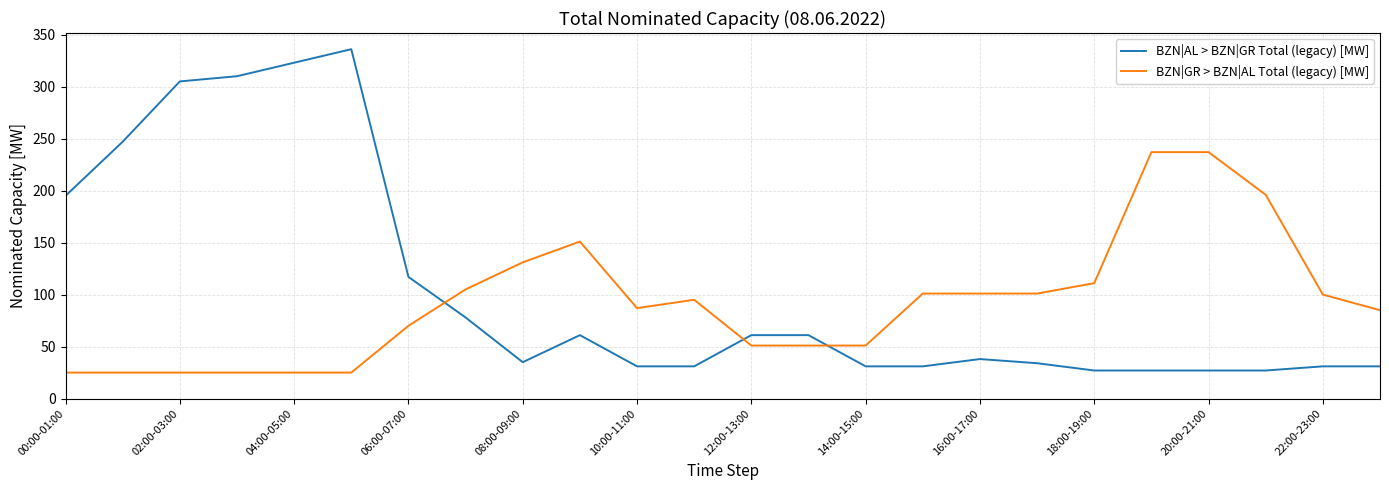

Rank the series by their maximum value, from lowest to highest.

BZN|GR > BZN|AL Total (legacy) [MW], BZN|AL > BZN|GR Total (legacy) [MW]